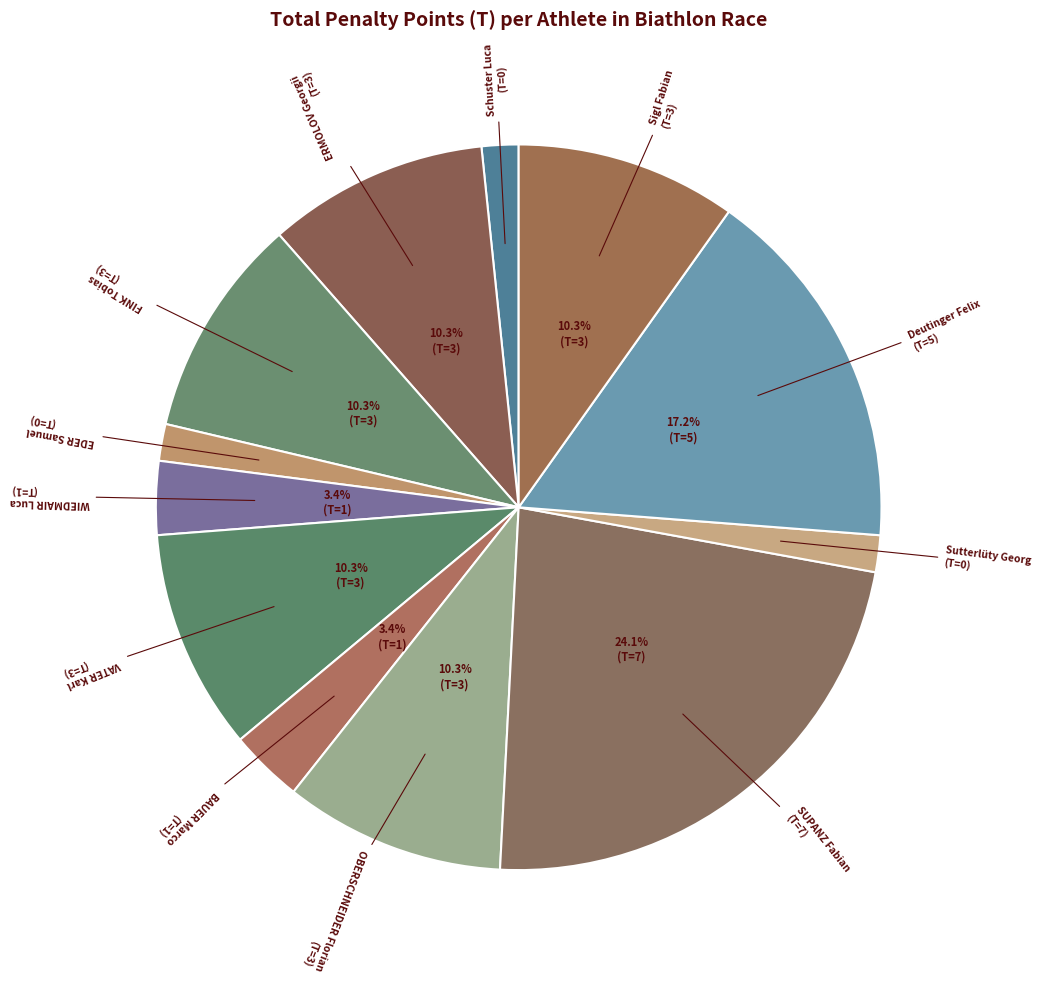

How many slices are in this pie chart?

12